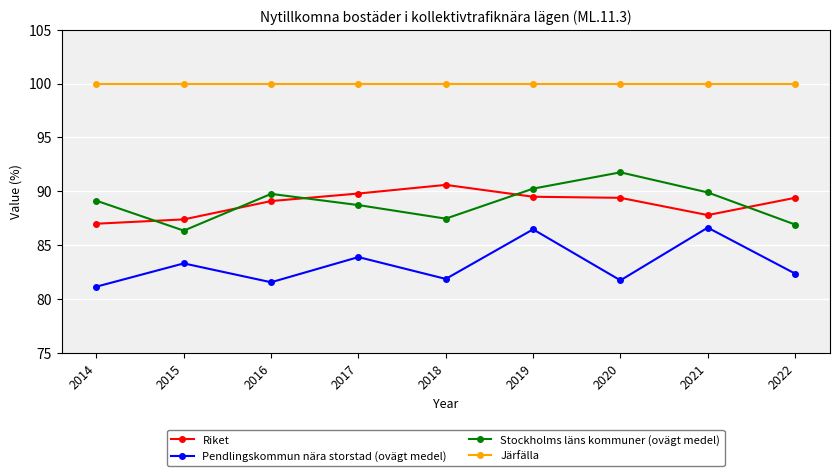

True or false: Järfälla and Pendlingskommun nära storstad (ovägt medel) cross at least once.

False